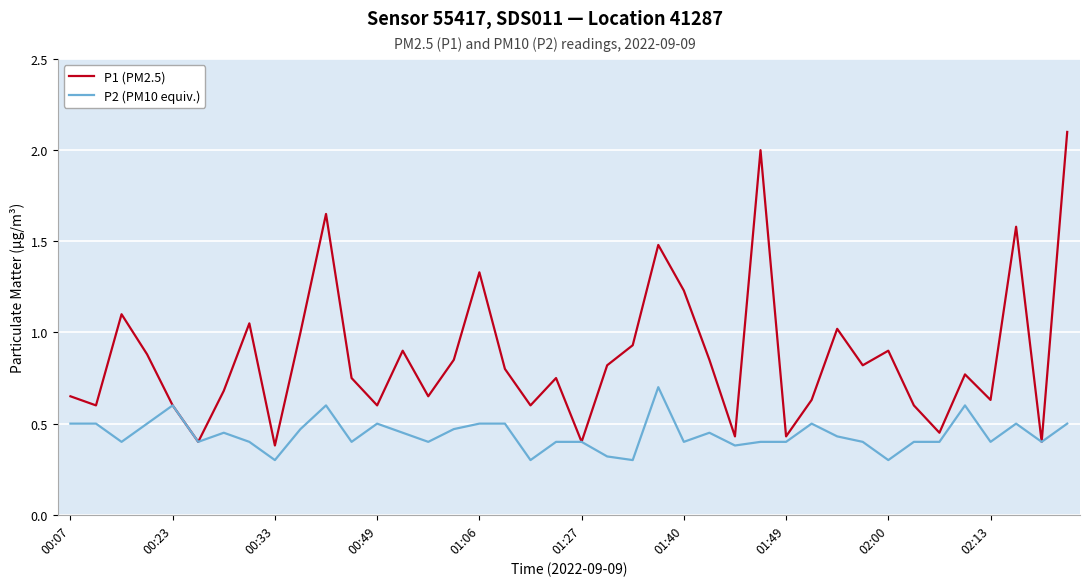

True or false: P1 (PM2.5) has more than 0 interior local peaks.

True